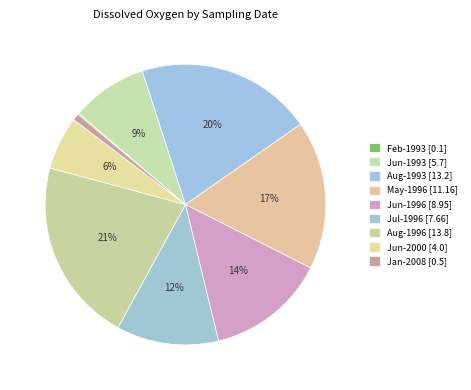

Is there a majority slice in this chart?

No